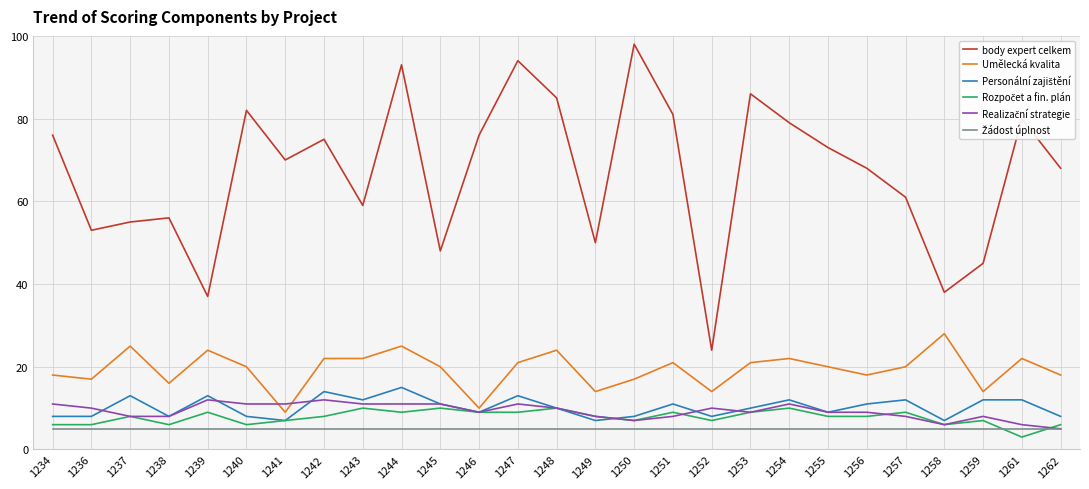

What is the total value across all series at 1241?

109